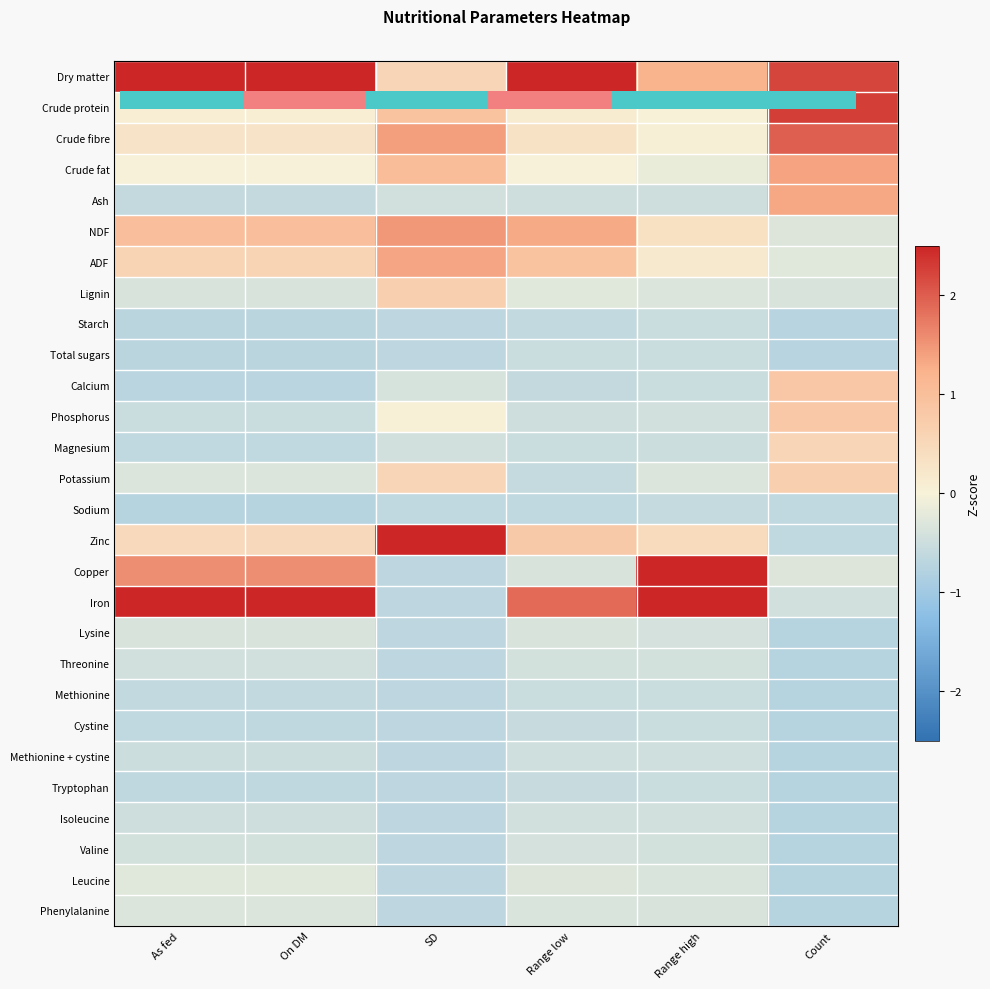

Rank the series at Range high from lowest to highest value.

Sodium, Total sugars, Tryptophan, Cystine, Calcium, Starch, Methionine, Magnesium, Ash, Methionine + cystine, Isoleucine, Phosphorus, Threonine, Valine, Lysine, Phenylalanine, Leucine, Lignin, Potassium, Crude fat, Crude protein, Crude fibre, ADF, NDF, Zinc, Dry matter, Copper, Iron